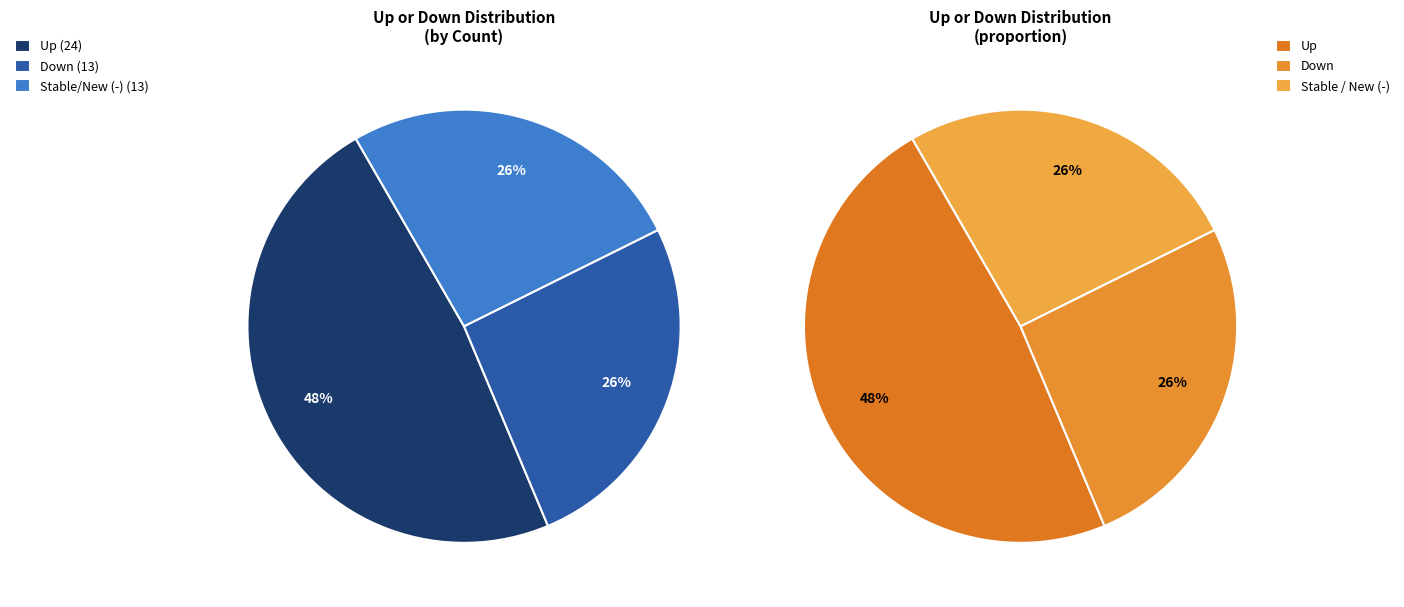

To the nearest percent, what is the difference between the largest and smallest slice percentages?

22%